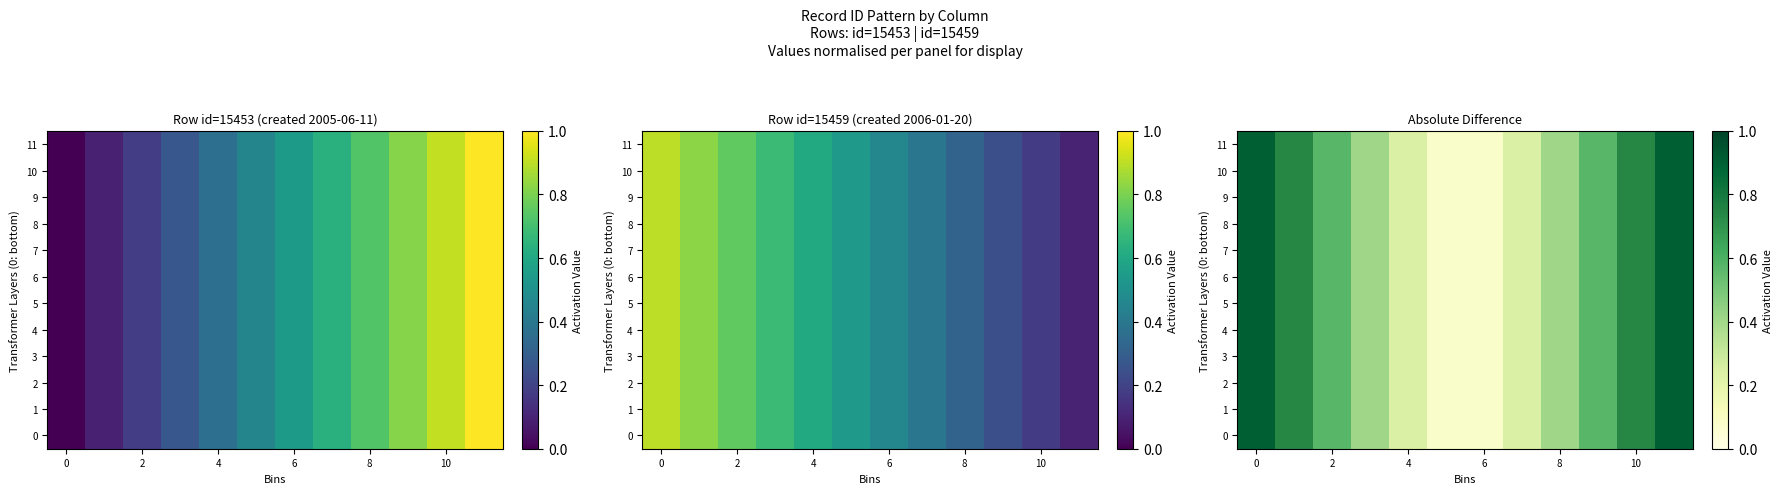

At how many categories does at least one series exceed 0?

12